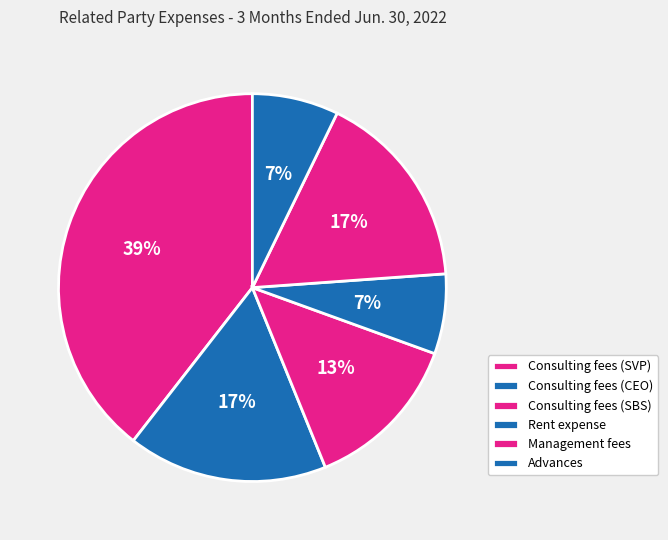

What is the largest slice in the pie chart?

Consulting fees (SVP)